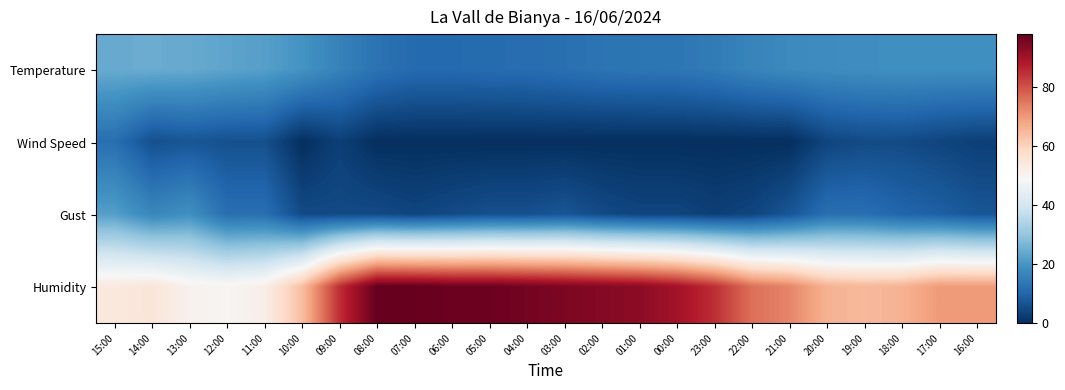

Which series has the largest total across all categories?

Humidity